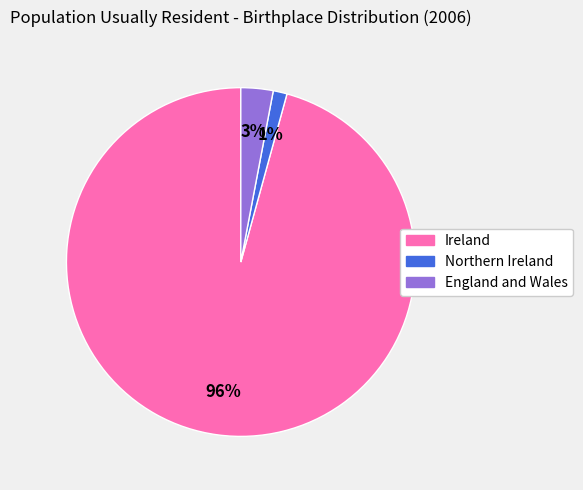

To the nearest percent, what portion does Ireland represent?

96%